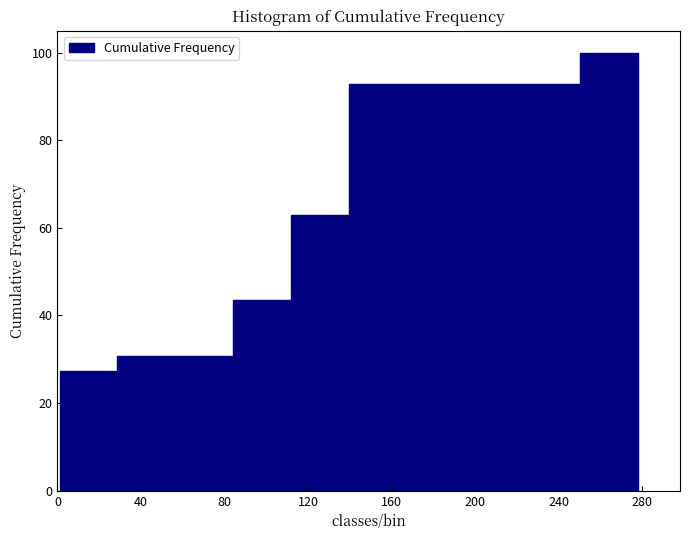

Reading left to right, list every bar in this chart as the range it spans on the x-axis followed by its height. Neither the bar edges nor the heights are printed on the chart, so give them approximately, as read against the axes.

0 to 30: 28
30 to 55: 30
55 to 85: 30
85 to 110: 44
110 to 140: 62
140 to 165: 92
165 to 195: 92
195 to 225: 92
225 to 250: 92
250 to 280: 100